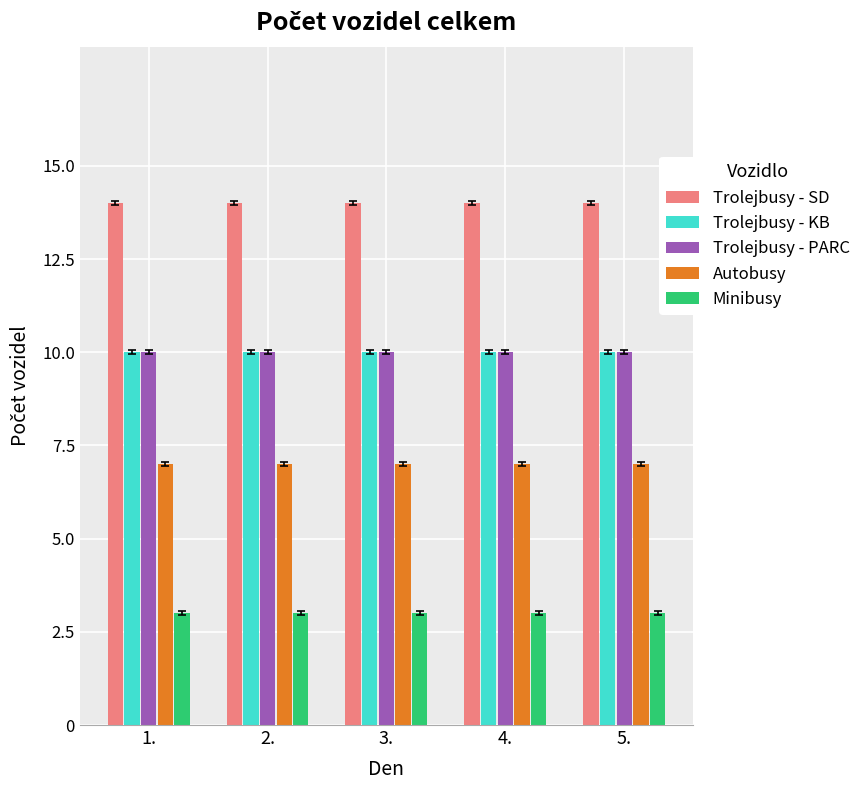

At how many categories does at least one series exceed 8?

5